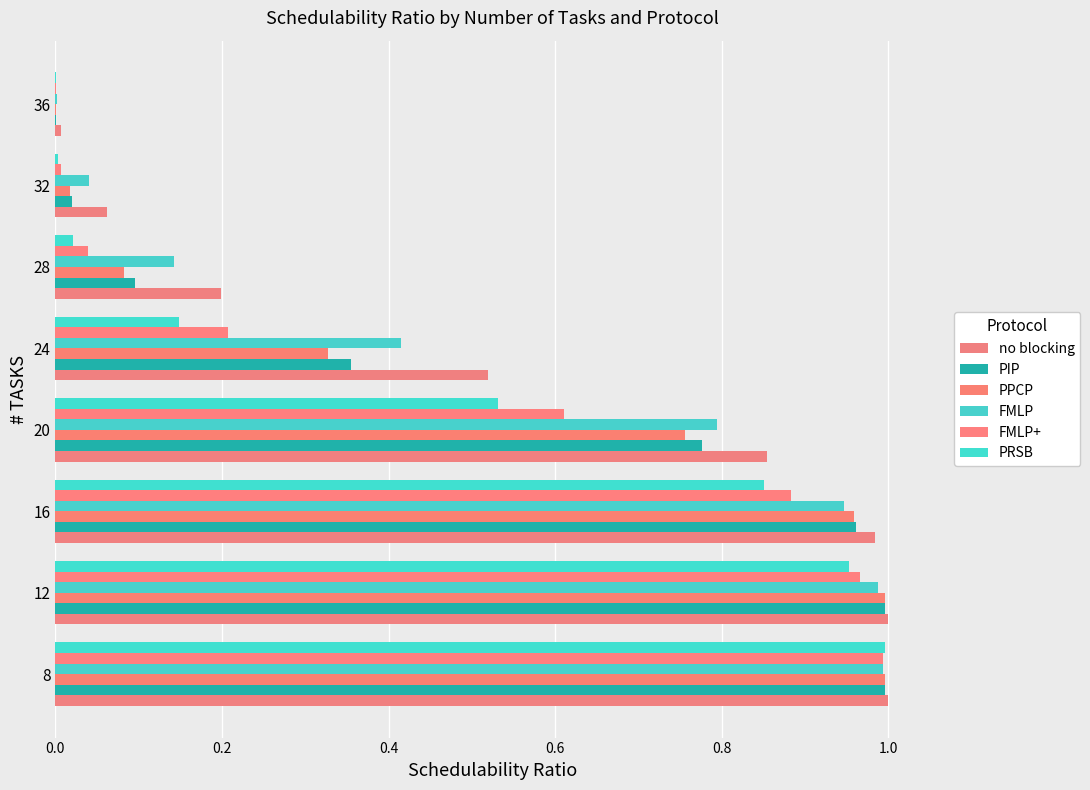

How many data points does each series have?

8